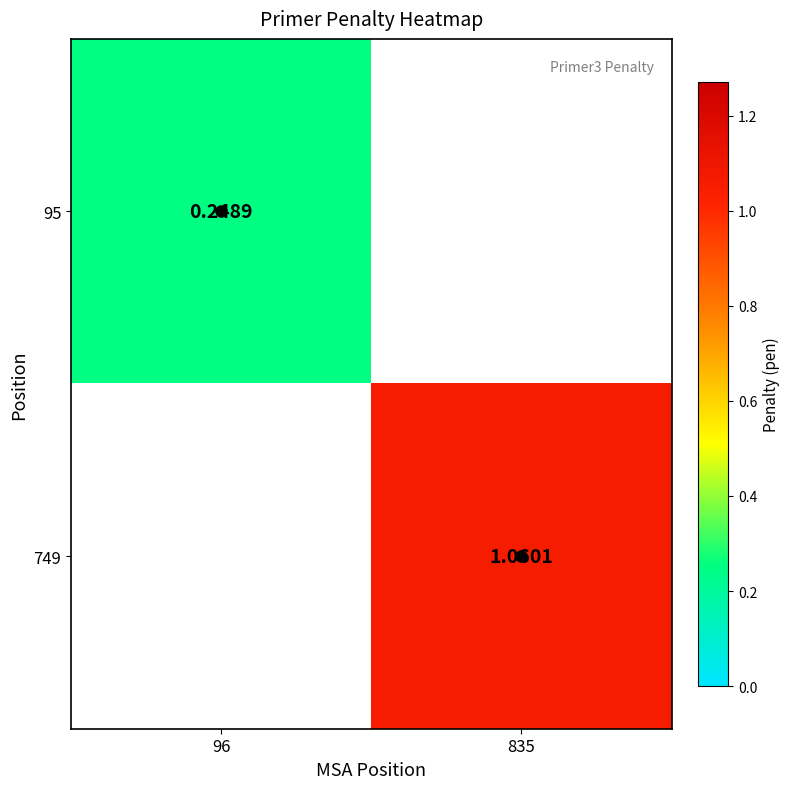

Is the value of 749 at 96 greater than the value of 95 at 835?

No